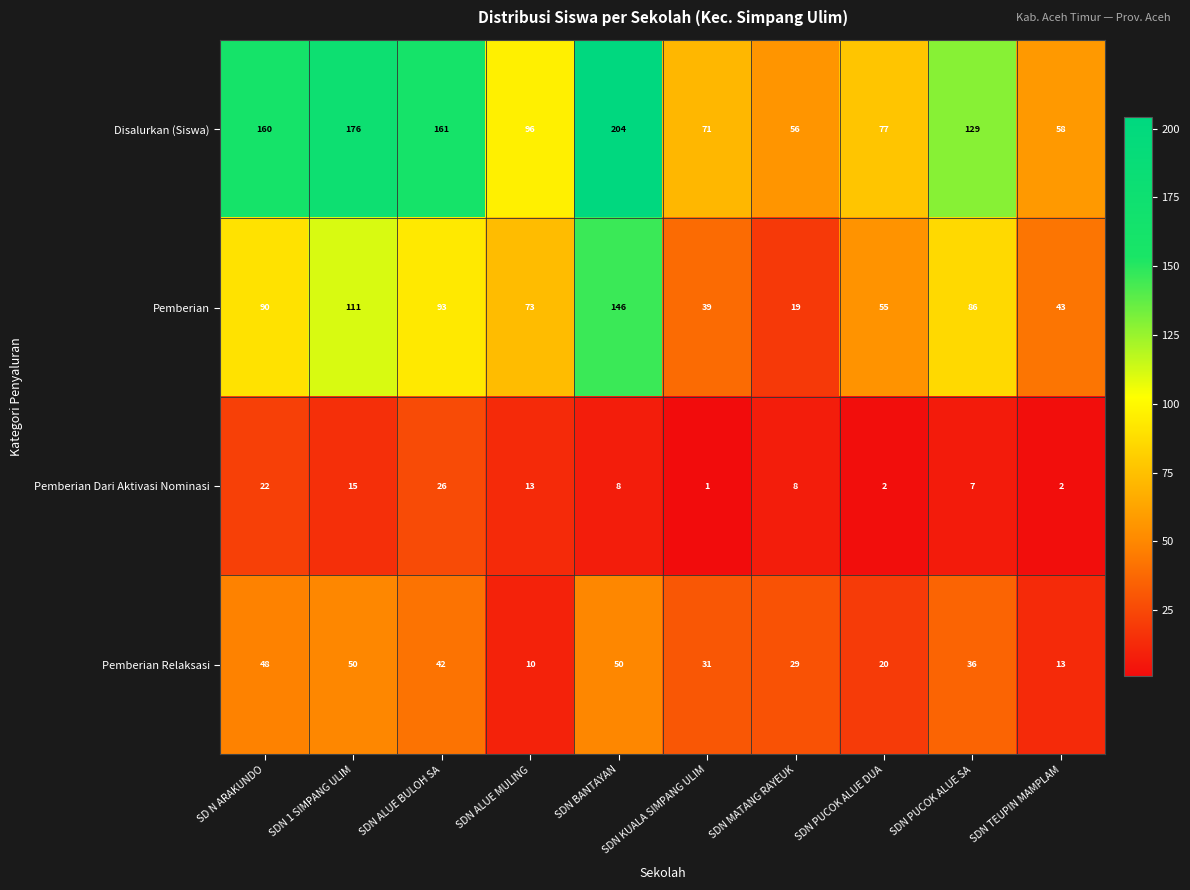

What is the total value across all series at SDN PUCOK ALUE DUA?

154